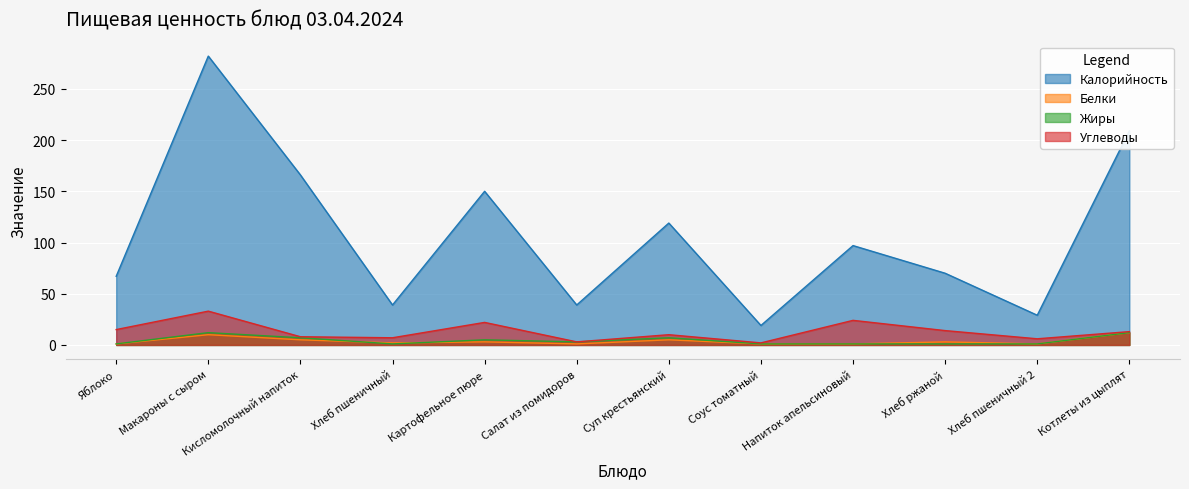

True or false: Калорийность has a value of 108 at Хлеб ржаной.

False